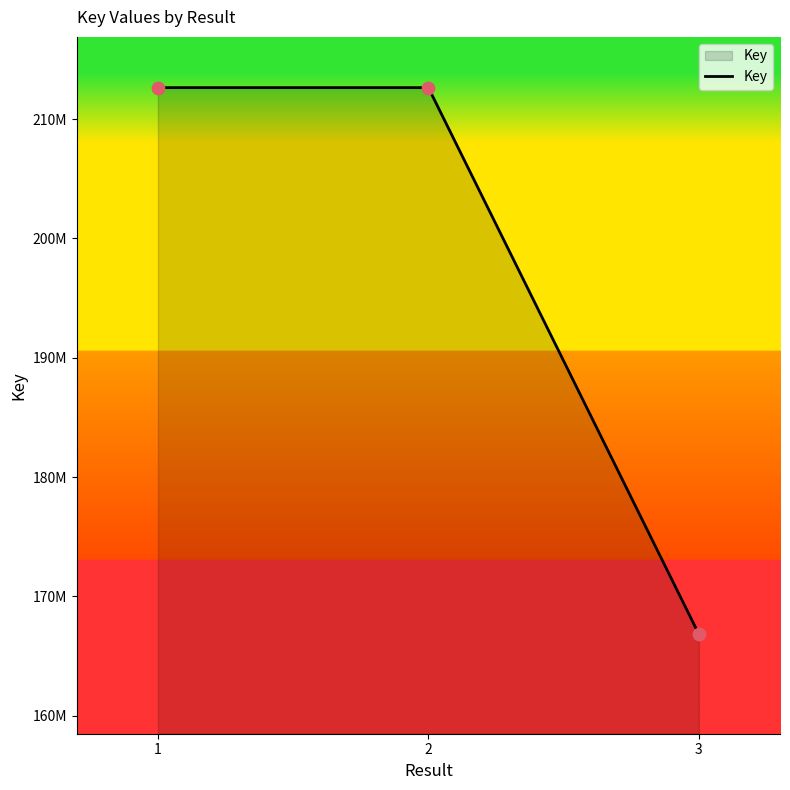

What is the ratio of the value at 3 to the value at 1?

0.8